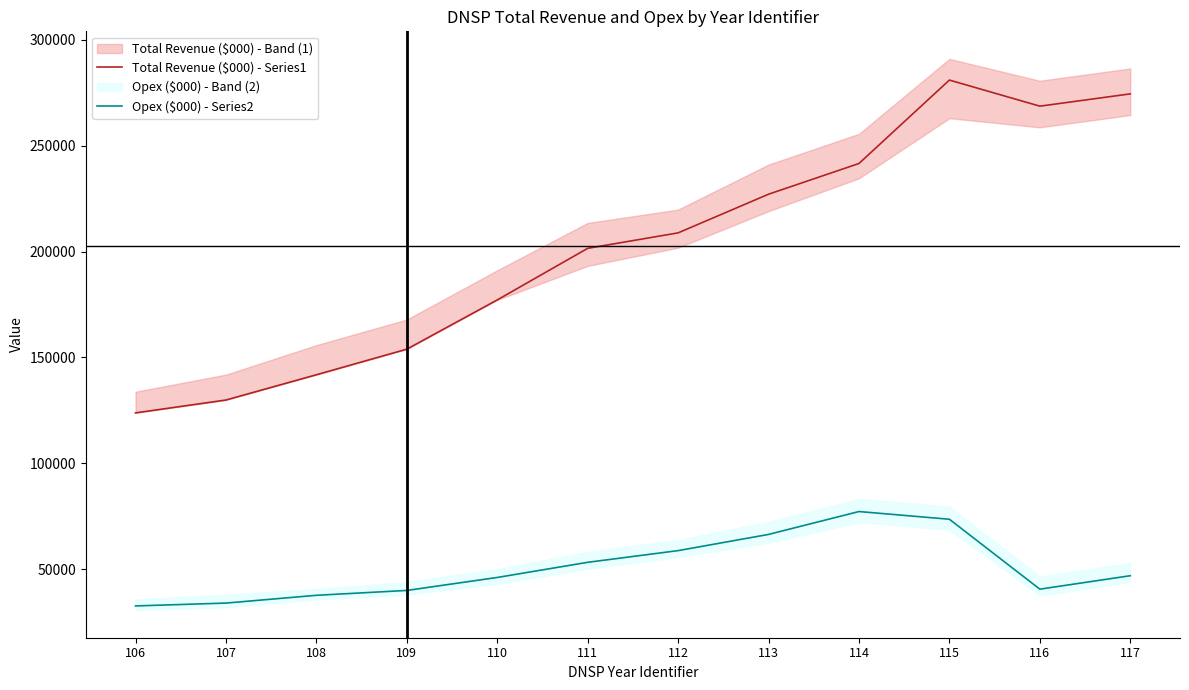

Which has a higher value, 116 or 111?

116